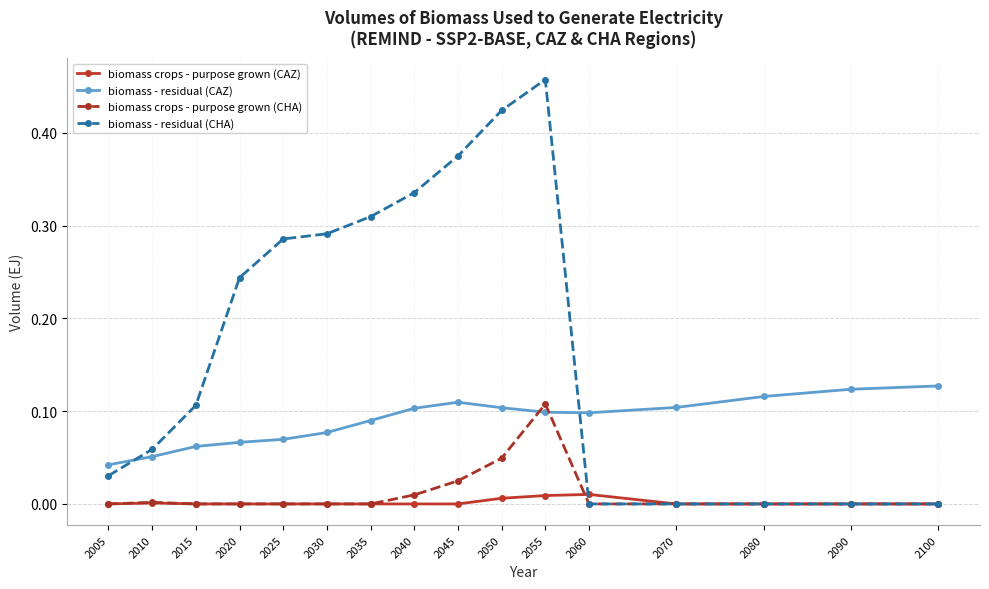

True or false: biomass crops - purpose grown (CAZ) and biomass - residual (CAZ) intersect in this chart.

False